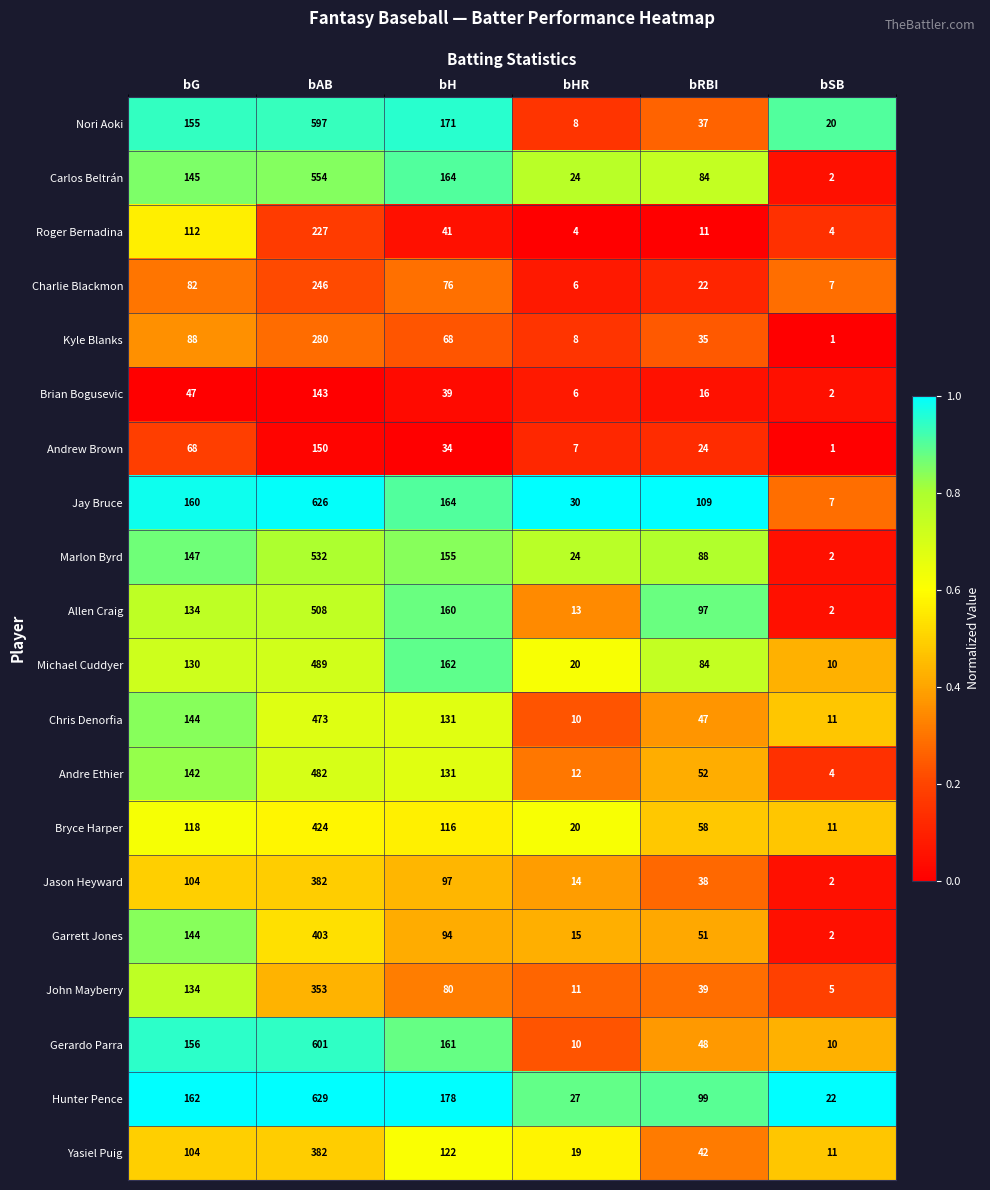

What is the difference between the Chris Denorfia values at bG and bAB?

329